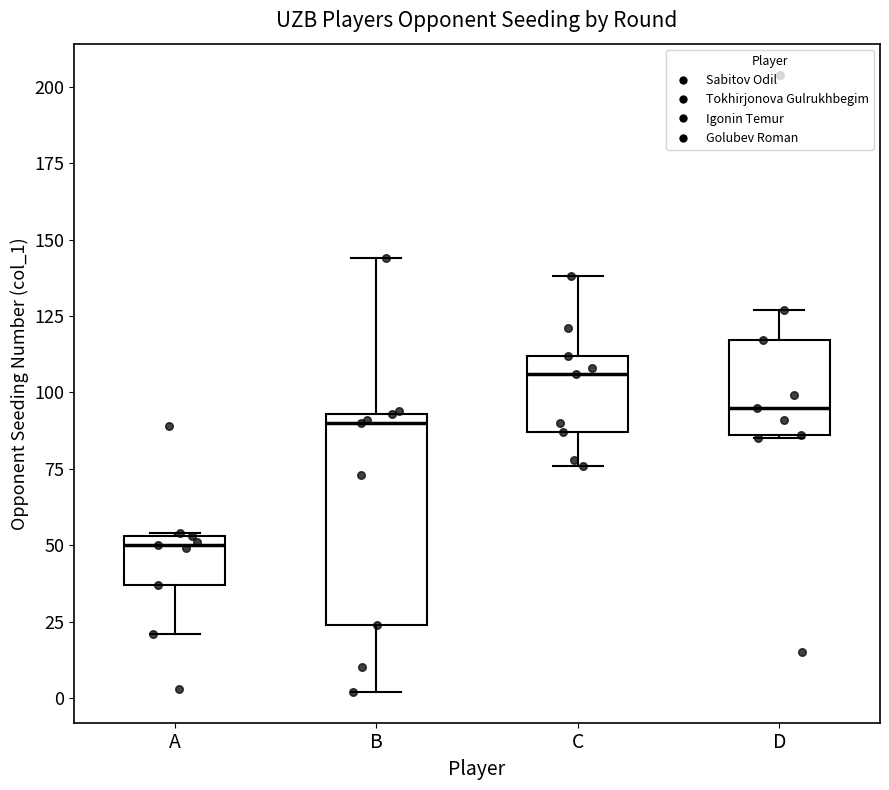

Reading left to right, read every box against the y-axis: the position of its median line, the range the box covers, and the ends of its whiskers. The values are not printed on the chart, so give them approximately, as read against the axis.

A: median 50, box 35 to 55, whiskers 20 to 55
B: median 90, box 25 to 95, whiskers 0 to 145
C: median 105, box 85 to 110, whiskers 75 to 140
D: median 95, box 85 to 115, whiskers 85 to 125